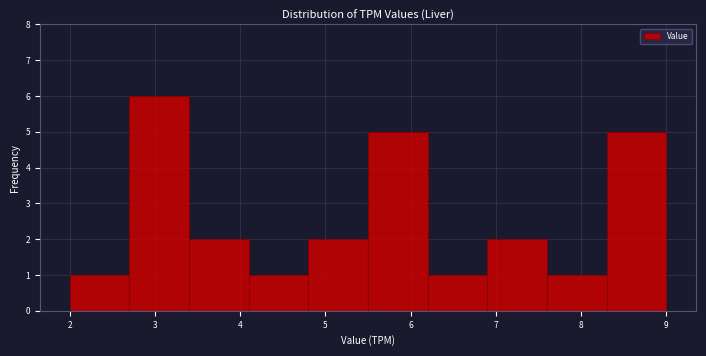

Over which range of the x-axis is the bar tallest?

2.7 to 3.4